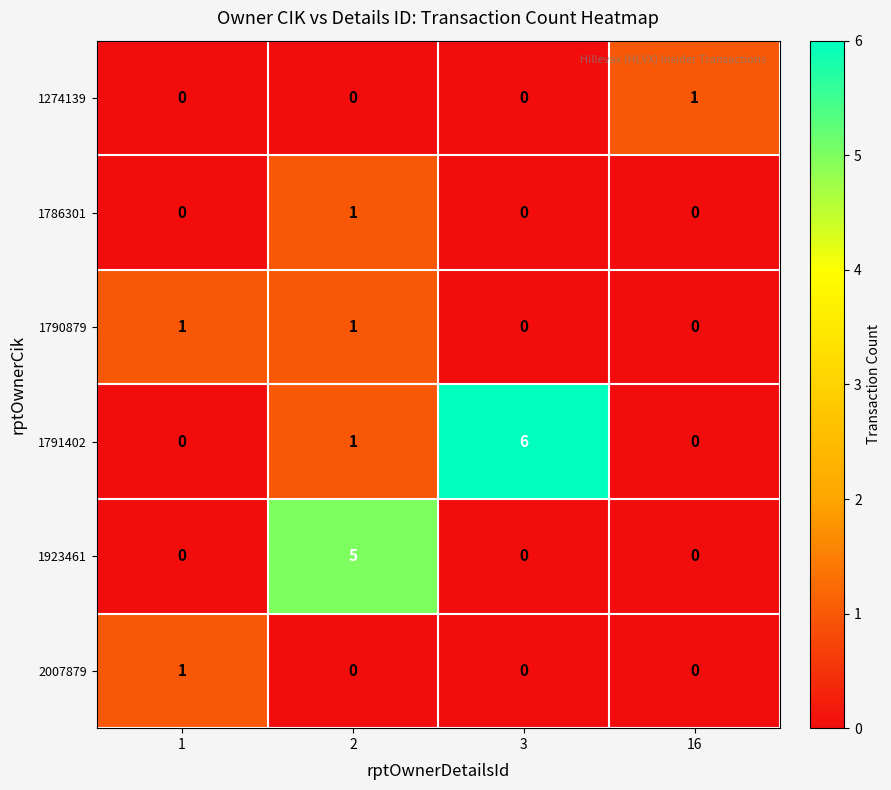

Reading left to right, transcribe all the data shown in this chart.

1274139: 0	0	0	1
1786301: 0	1	0	0
1790879: 1	1	0	0
1791402: 0	1	6	0
1923461: 0	5	0	0
2007879: 1	0	0	0